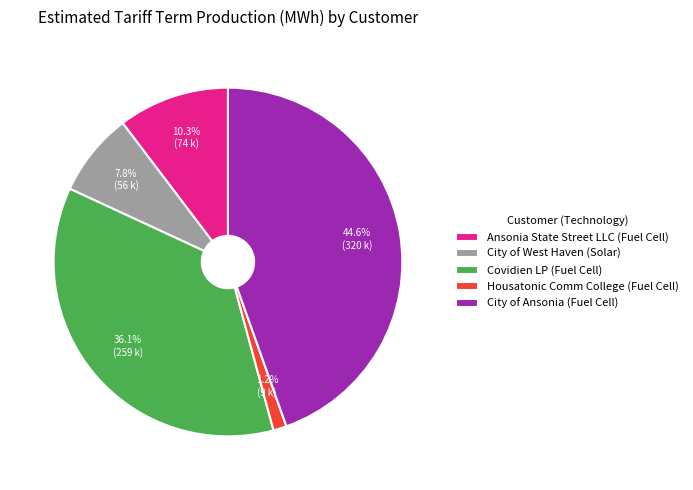

Which category has the smallest portion of the pie?

Housatonic Comm College (Fuel Cell)